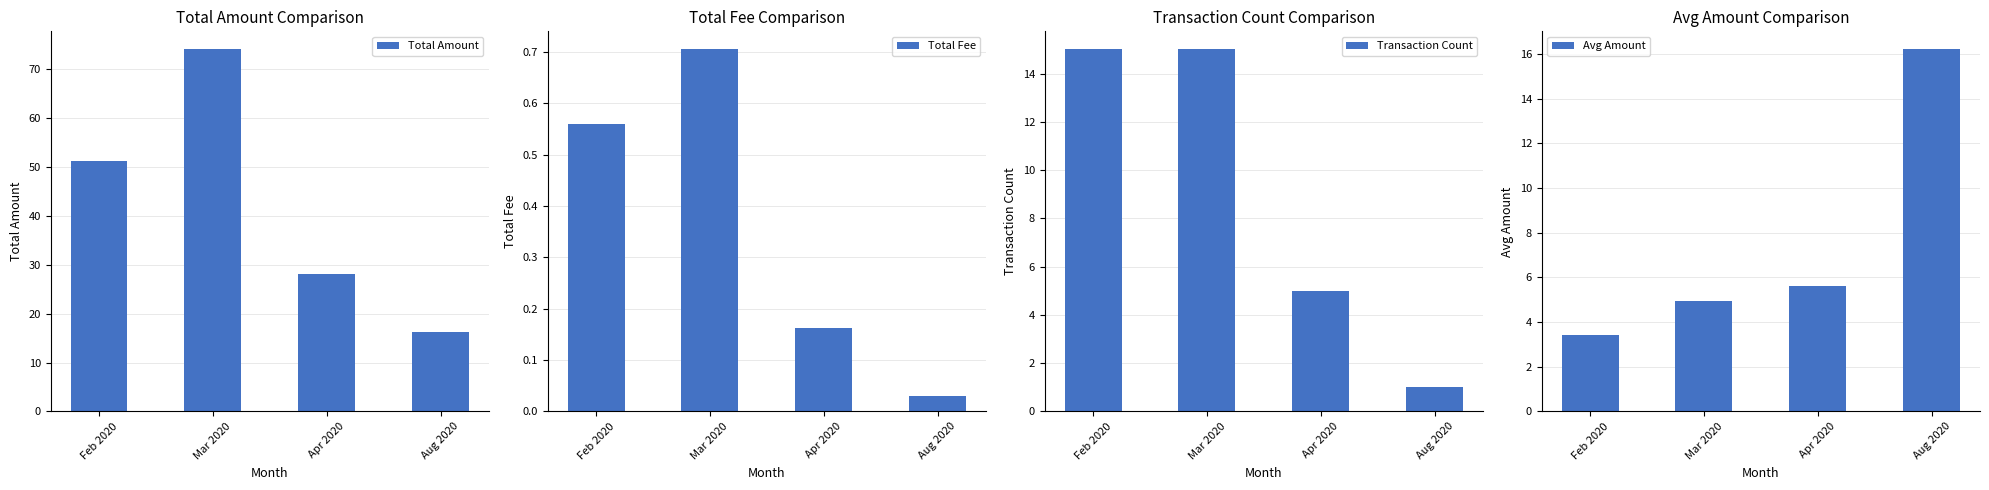

Where is Avg Amount nearest to the value 9?

Apr 2020